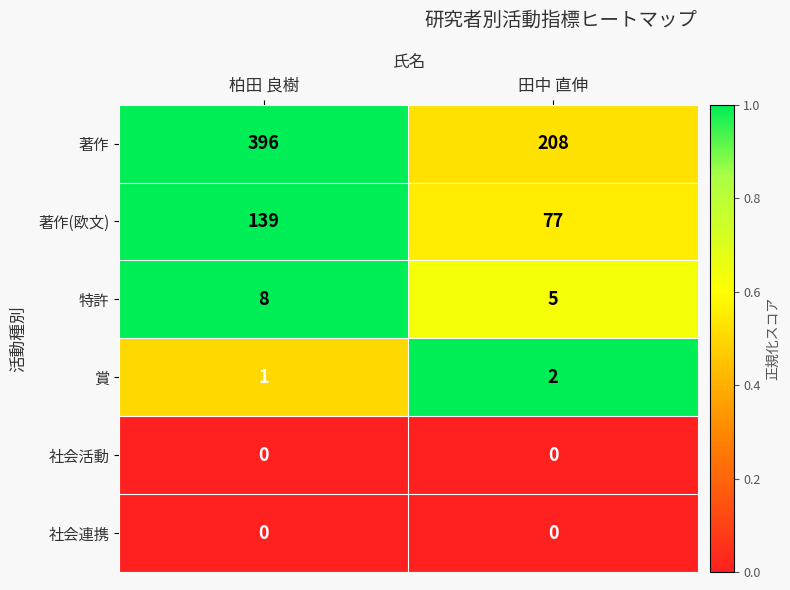

The 社会連携 series shows 0 at 田中 直伸. True or false?

True